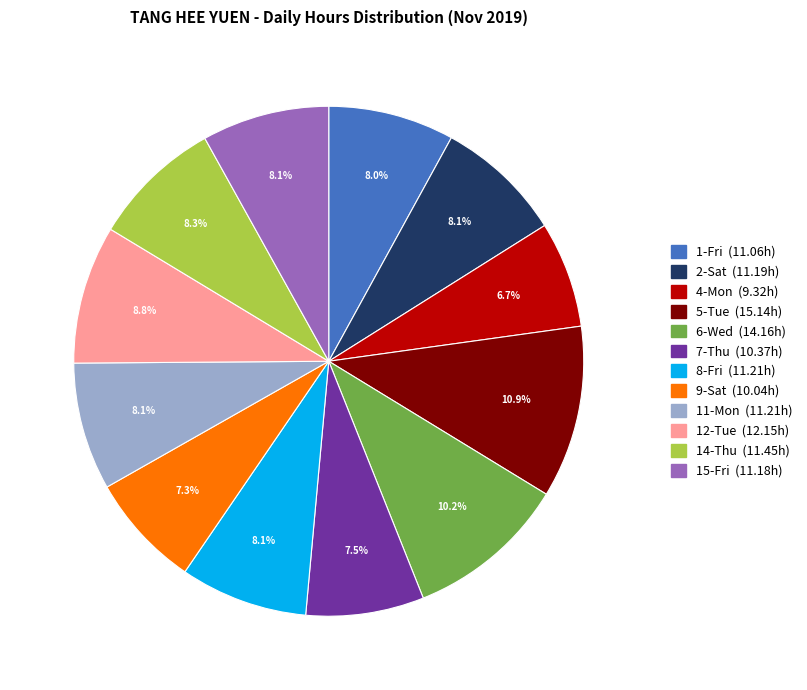

To the nearest percent, what percentage of the pie is 14-Thu?

8%